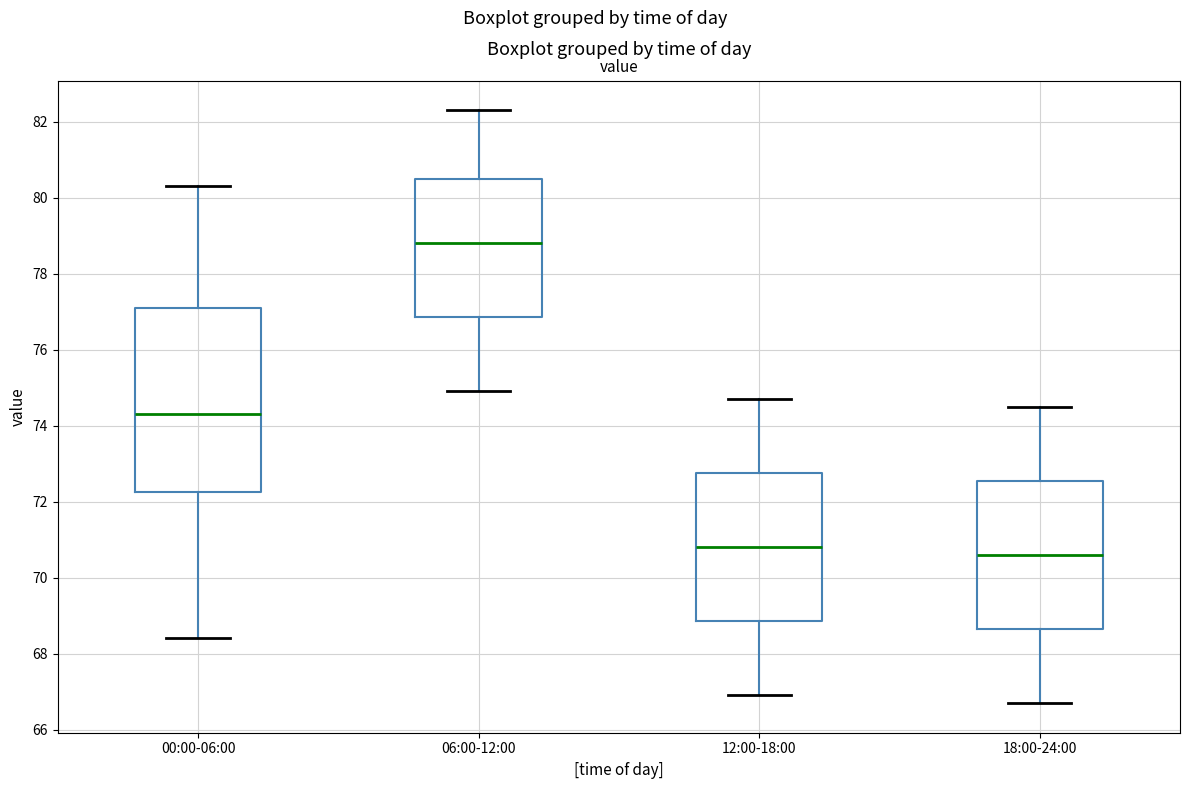

Which box has the lowest median line?

18:00-24:00